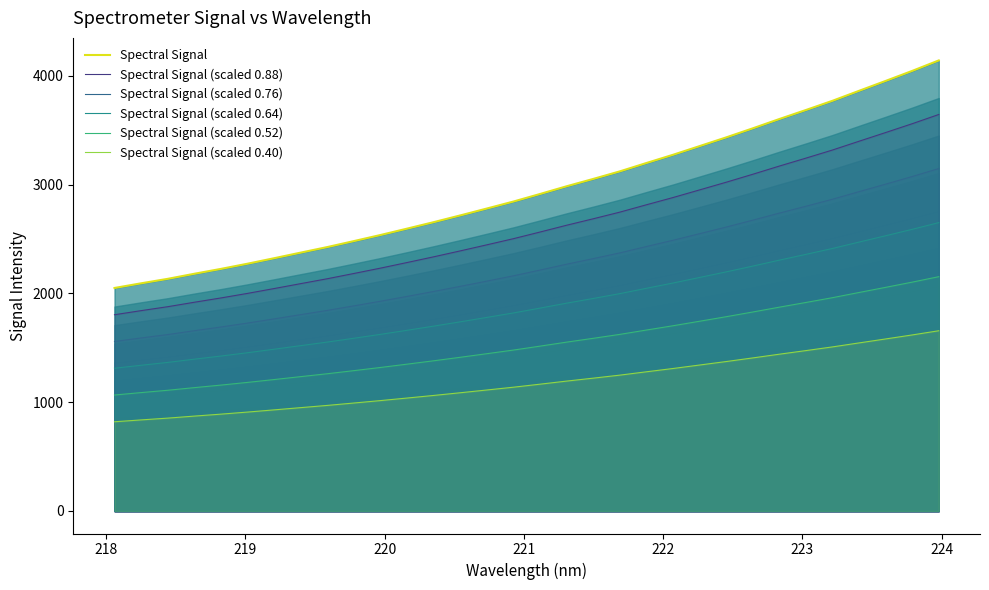

What is the maximum value for Spectral Signal (scaled 0.64)?

2651.0